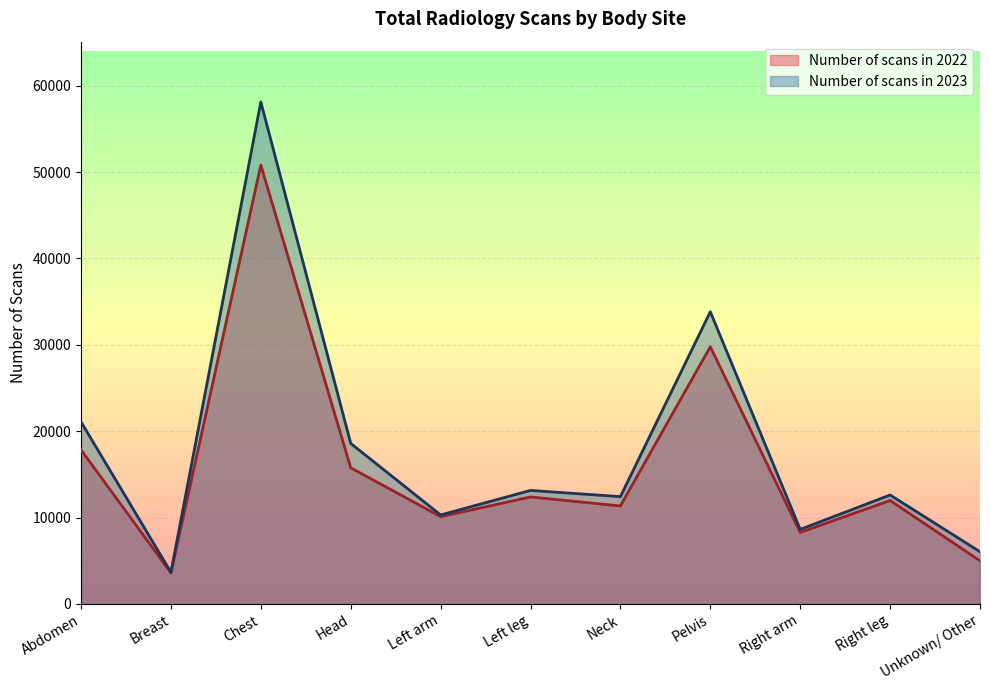

What are all the series names shown in the legend?

Number of scans in 2022, Number of scans in 2023